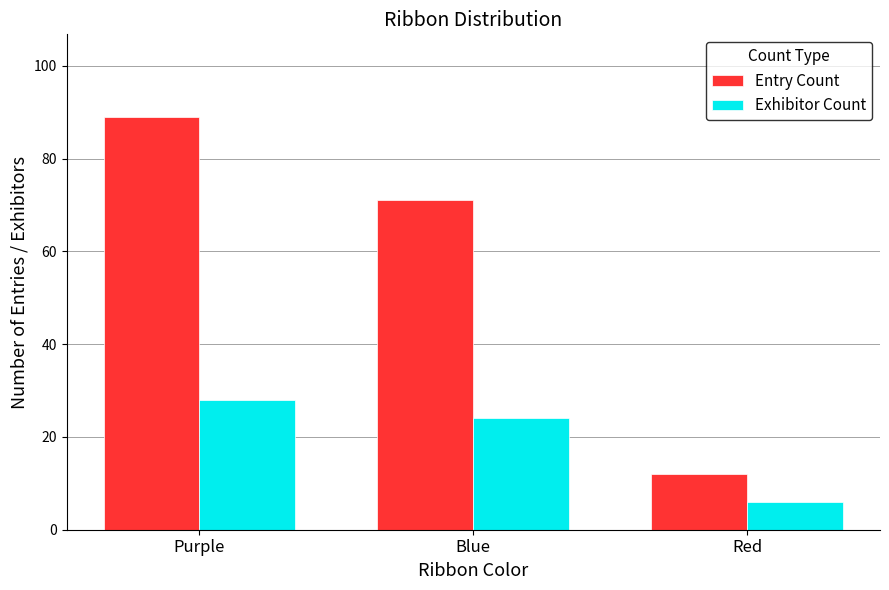

What is the label of the 2nd bar from the left?

Blue